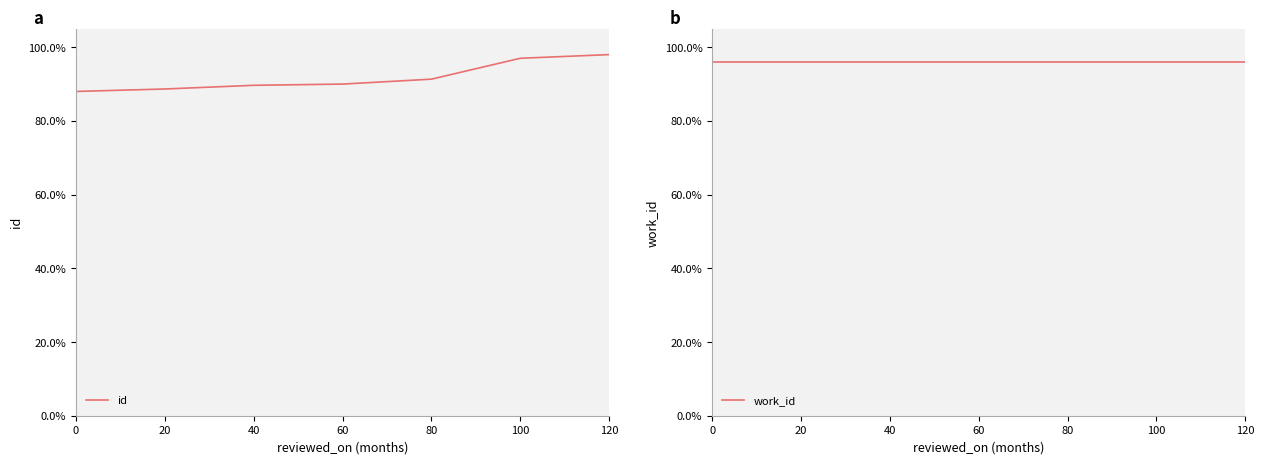

Which has a higher value, 40 or 0?

40